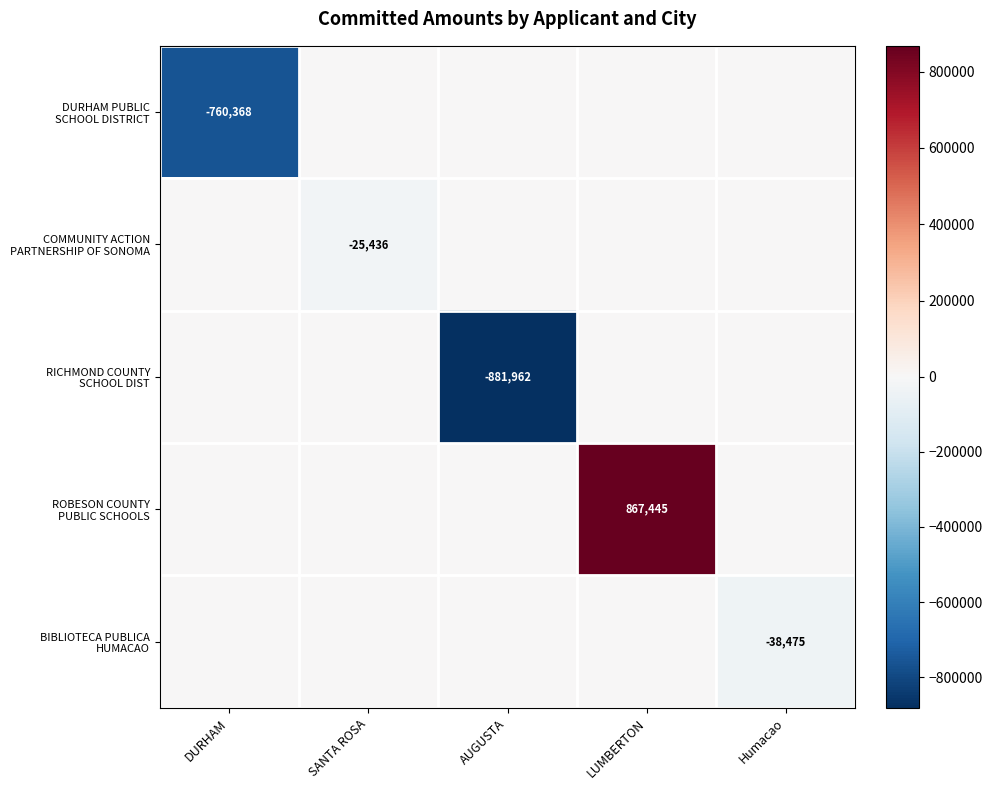

True or false: COMMUNITY ACTION PARTNERSHIP OF SONOMA has a value of -13489.6 at LUMBERTON.

False